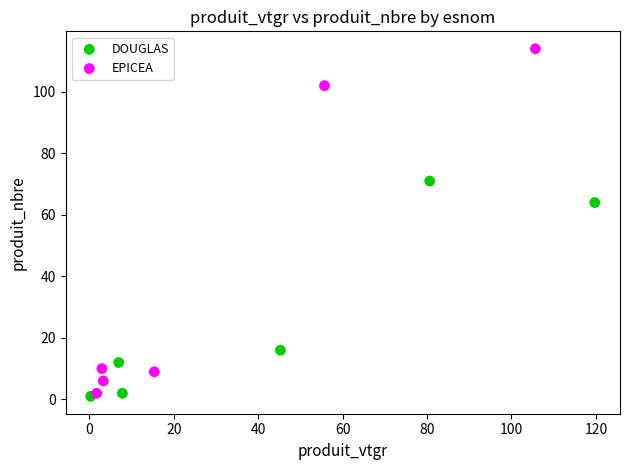

What are all the series names shown in the legend?

DOUGLAS, EPICEA